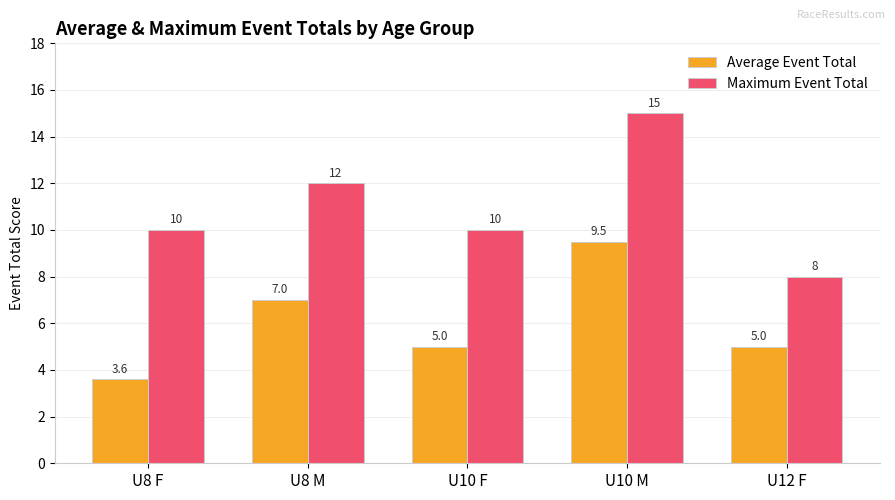

How many data points in Maximum Event Total are less than 10?

1